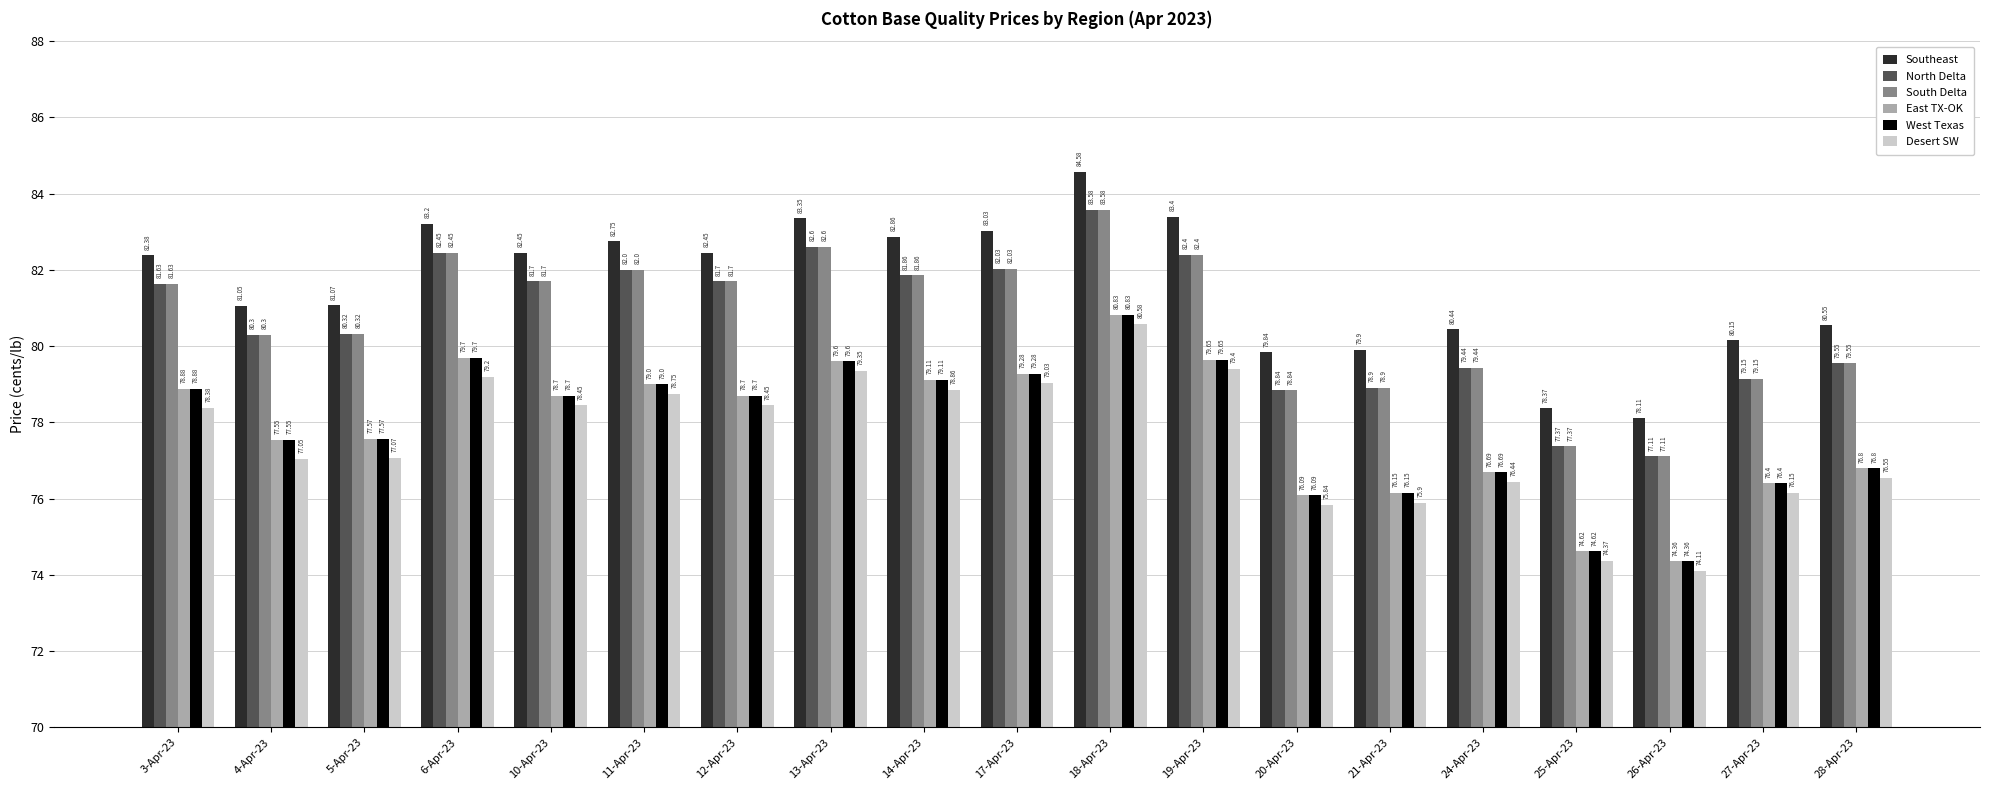

At which label does South Delta reach its minimum?

26-Apr-23